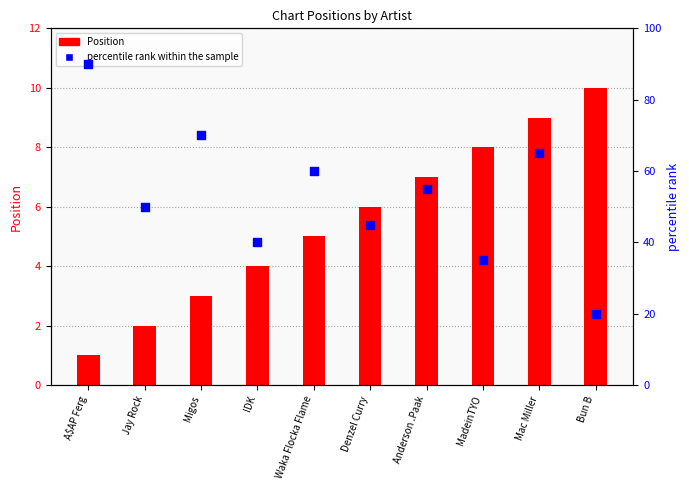

Which series has the largest Y range (max minus min)?

percentile rank within the sample